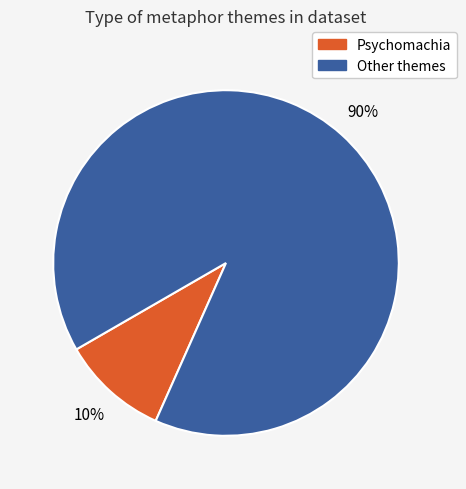

How many slices are in this pie chart?

2